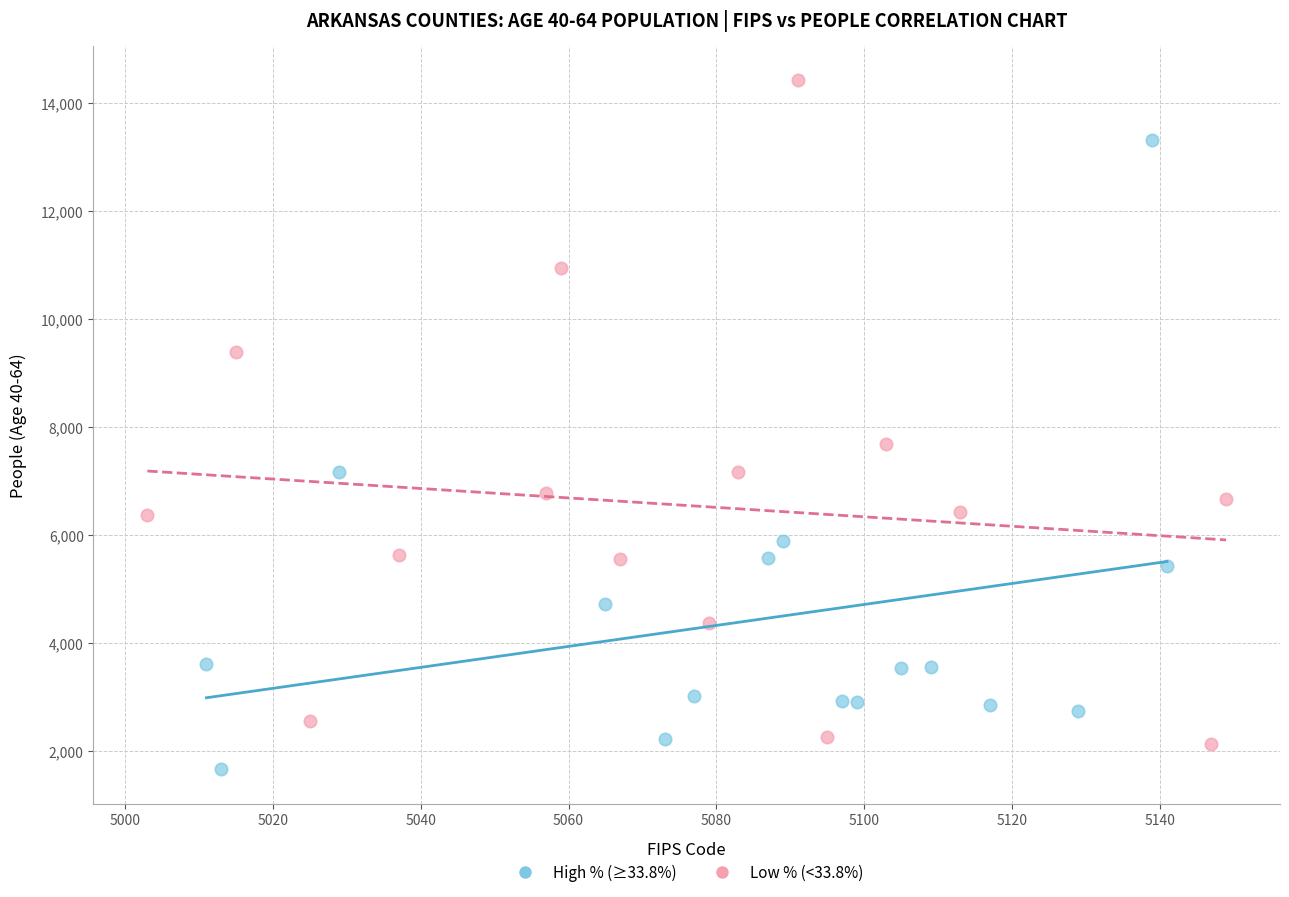

What are all the series names shown in the legend?

High % (≥33.8%), Low % (<33.8%)